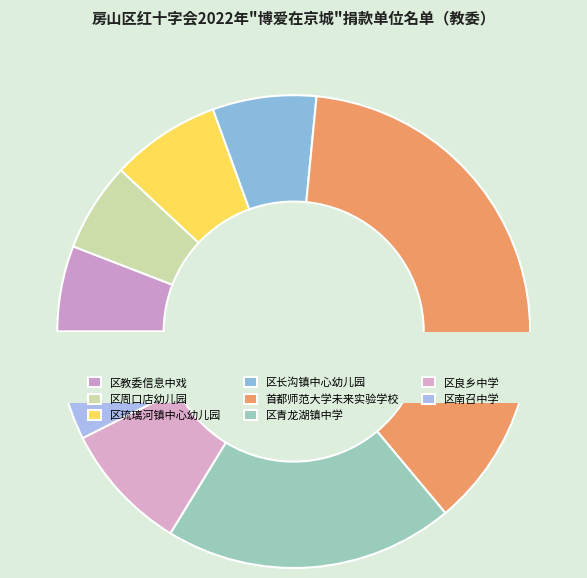

What percentage is the 区琉璃河镇中心幼儿园 slice, to the nearest percent?

8%